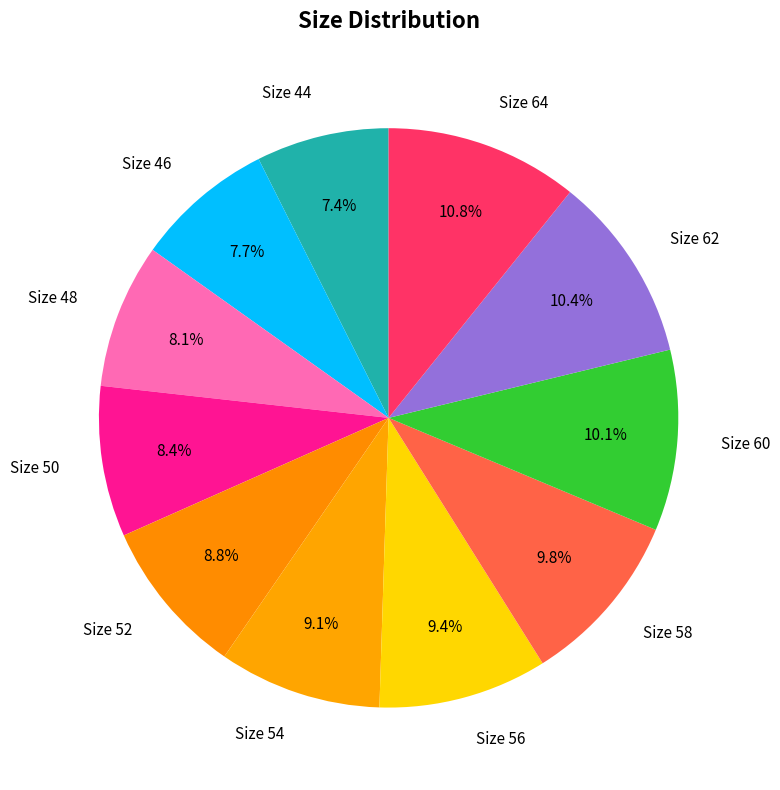

Rank the categories by value from lowest to highest.

44, 46, 48, 50, 52, 54, 56, 58, 60, 62, 64